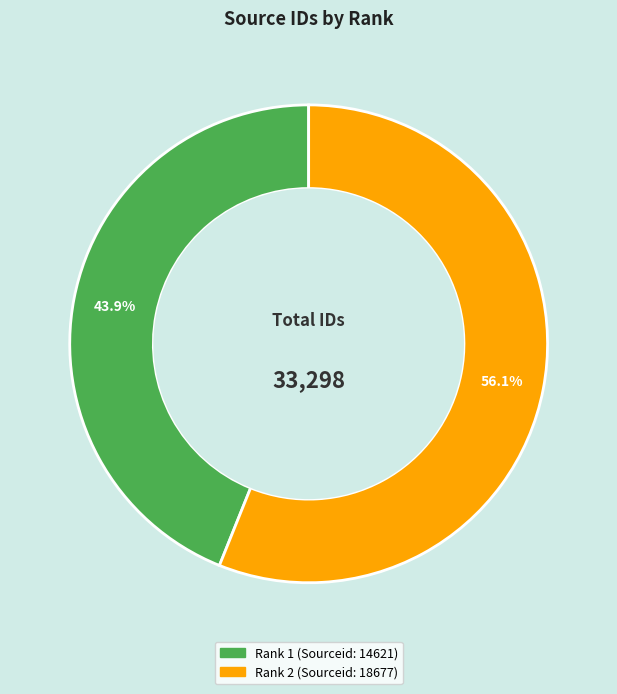

Approximately how many times larger is the value at Rank 1 (Sourceid: 14621) compared to Rank 2 (Sourceid: 18677)?

0.8